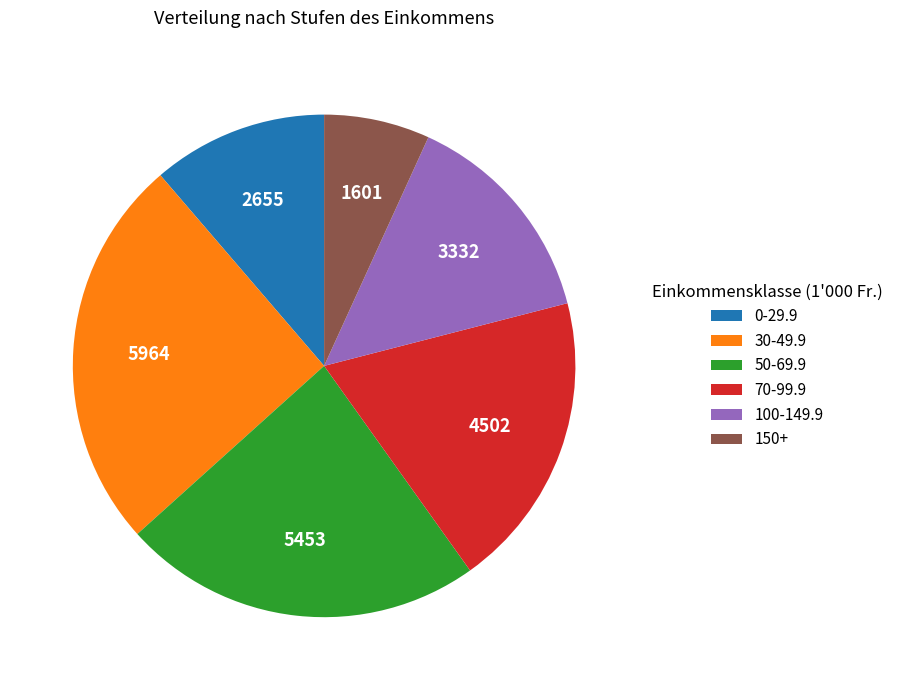

Combined, do 150+ and 30-49.9 account for over 50%?

No